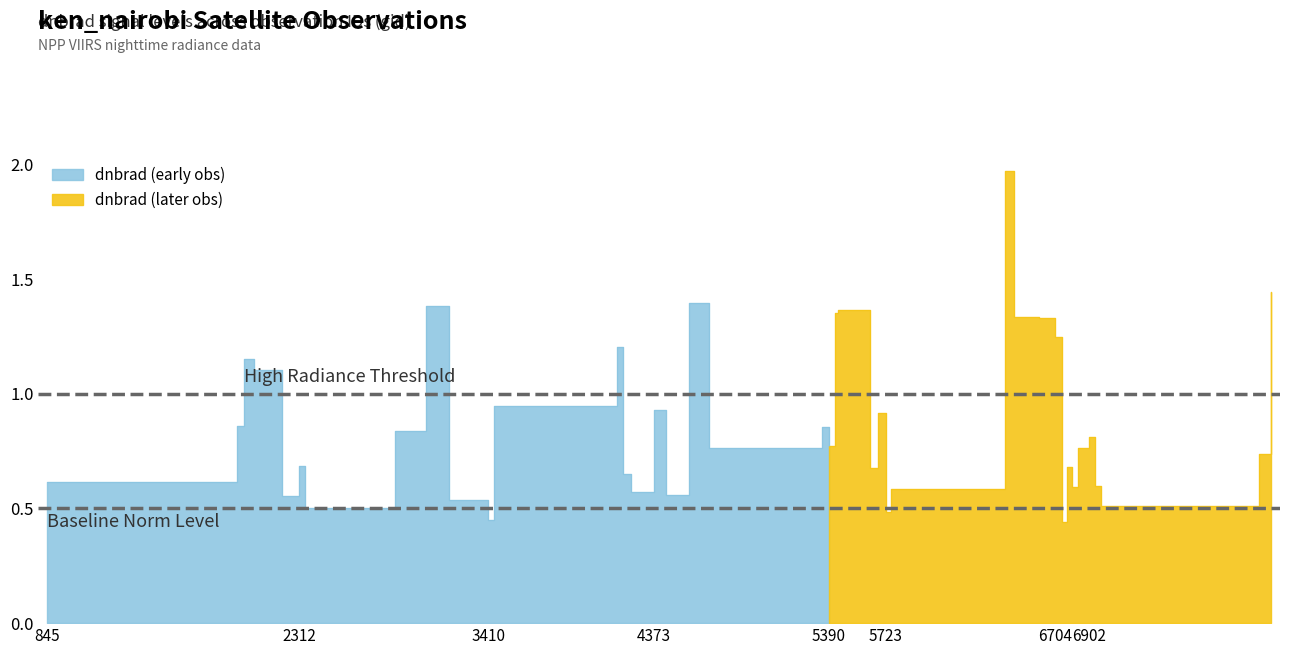

List the labels in order of value, largest first.

27, 39, 17, 8, 22, 21, 28, 29, 30, 12, 2, 3, 11, 15, 24, 1, 19, 7, 35, 20, 34, 18, 38, 5, 32, 23, 13, 0, 36, 33, 26, 14, 16, 4, 9, 37, 6, 25, 10, 31